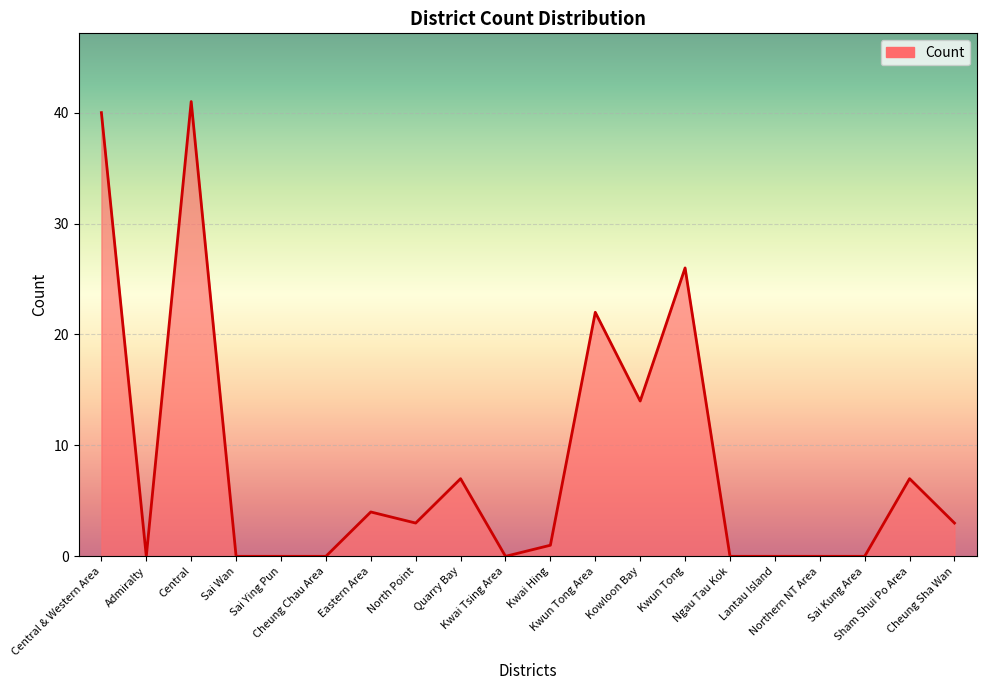

Between Lantau Island and Sham Shui Po Area, which is larger?

Sham Shui Po Area